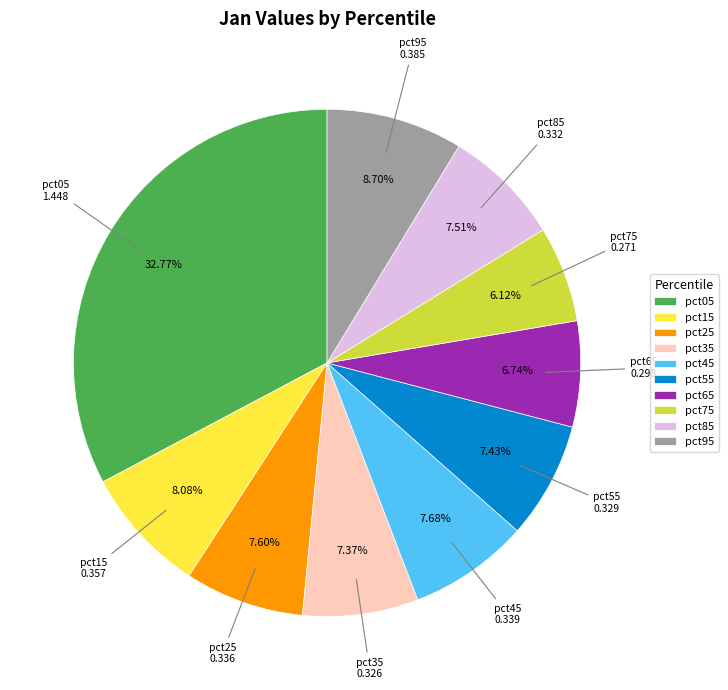

Does any single category account for the majority?

No